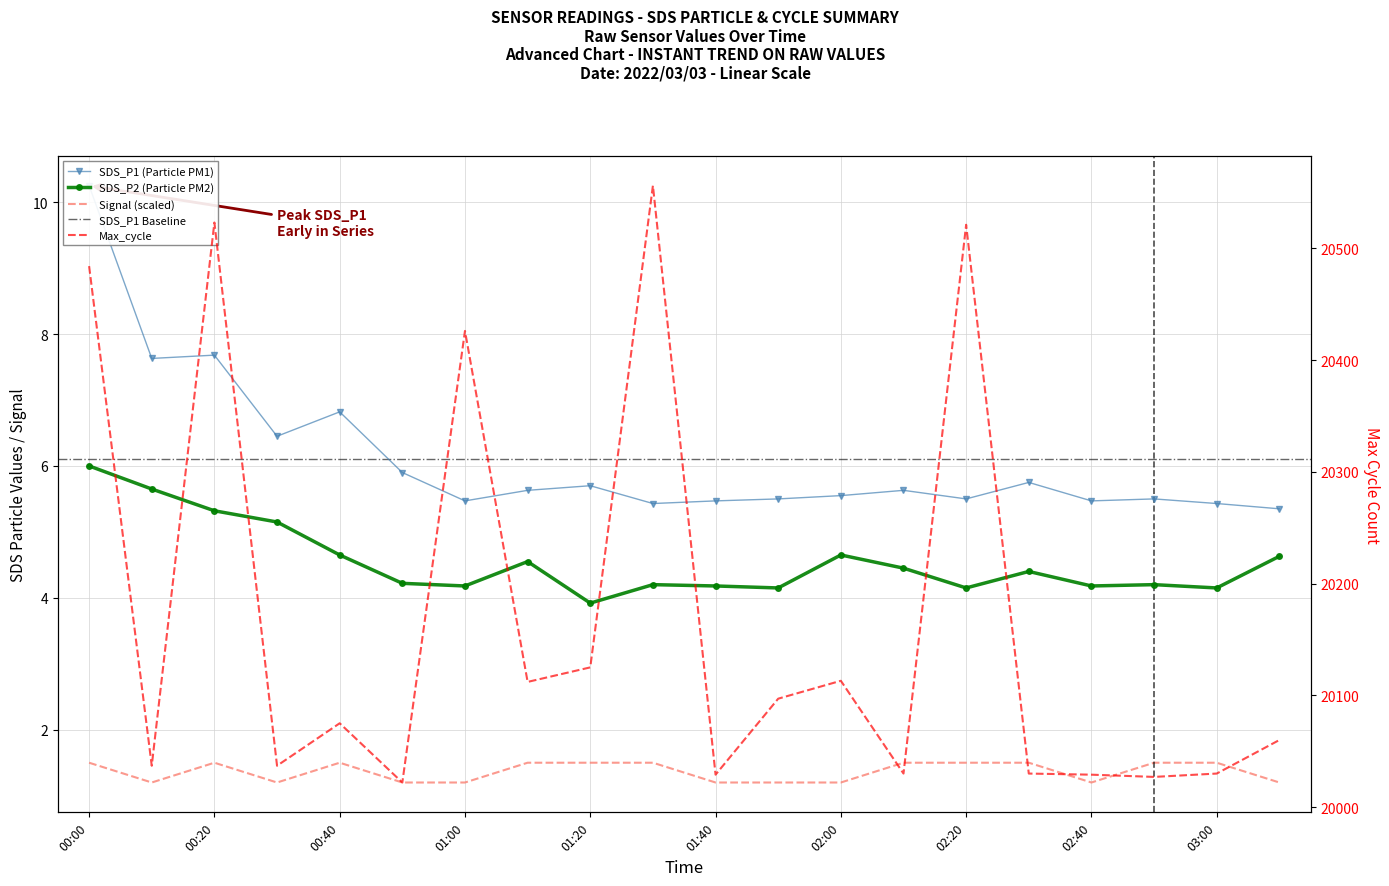

List the labels in order of Max_cycle value, smallest first.

00:50, 02:50, 01:40, 02:40, 02:10, 02:30, 03:00, 00:10, 00:30, 03:10, 00:40, 01:50, 01:10, 02:00, 01:20, 01:00, 00:00, 02:20, 00:20, 01:30